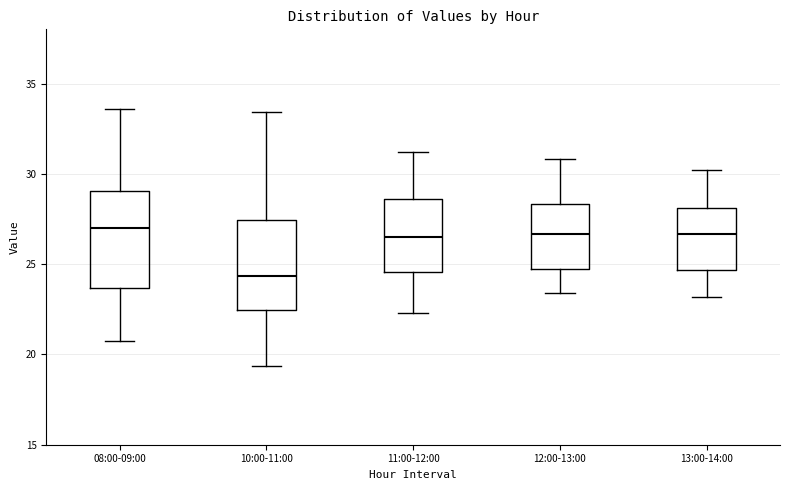

Reading left to right, read every box against the y-axis: the position of its median line, the range the box covers, and the ends of its whiskers. The values are not printed on the chart, so give them approximately, as read against the axis.

08:00-09:00: median 27.0, box 23.5 to 29.0, whiskers 20.5 to 33.5
10:00-11:00: median 24.5, box 22.5 to 27.5, whiskers 19.5 to 33.5
11:00-12:00: median 26.5, box 24.5 to 28.5, whiskers 22.5 to 31.0
12:00-13:00: median 26.5, box 24.5 to 28.5, whiskers 23.5 to 31.0
13:00-14:00: median 26.5, box 24.5 to 28.0, whiskers 23.0 to 30.0